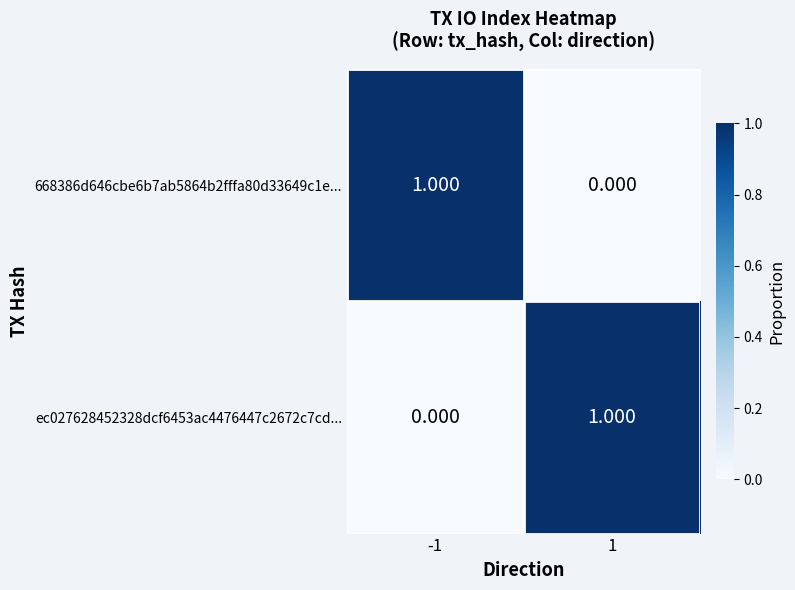

Is the value of 668386d646cbe6b7ab5864b2fffa80d33649c1e... at -1 greater than the value of ec027628452328dcf6453ac4476447c2672c7cd... at -1?

Yes